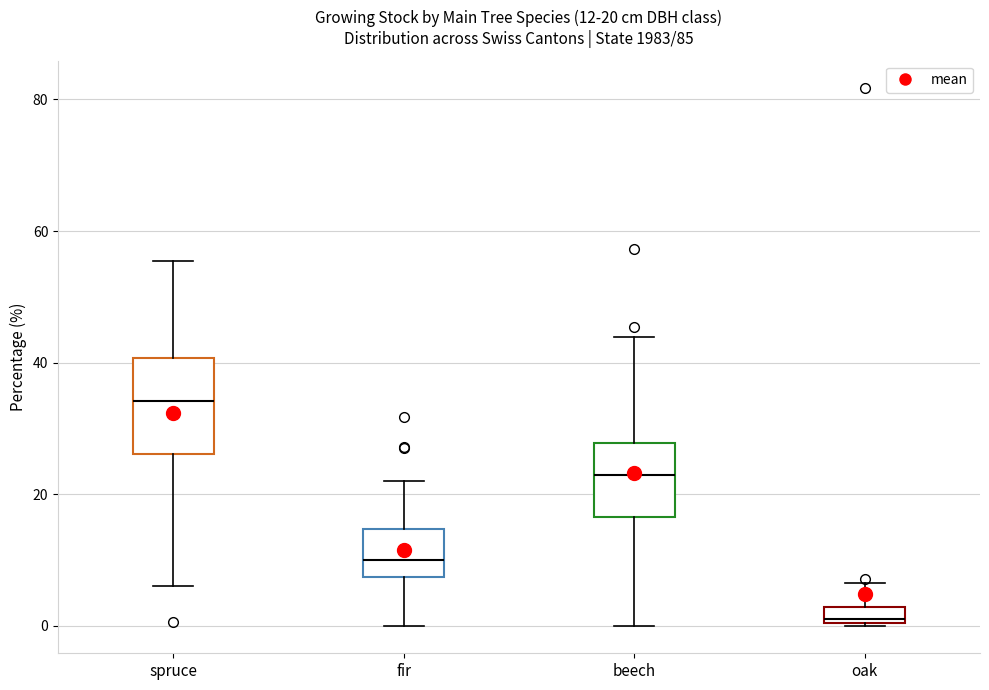

Comparing the boxes themselves (not the whiskers), which one is the tallest?

spruce